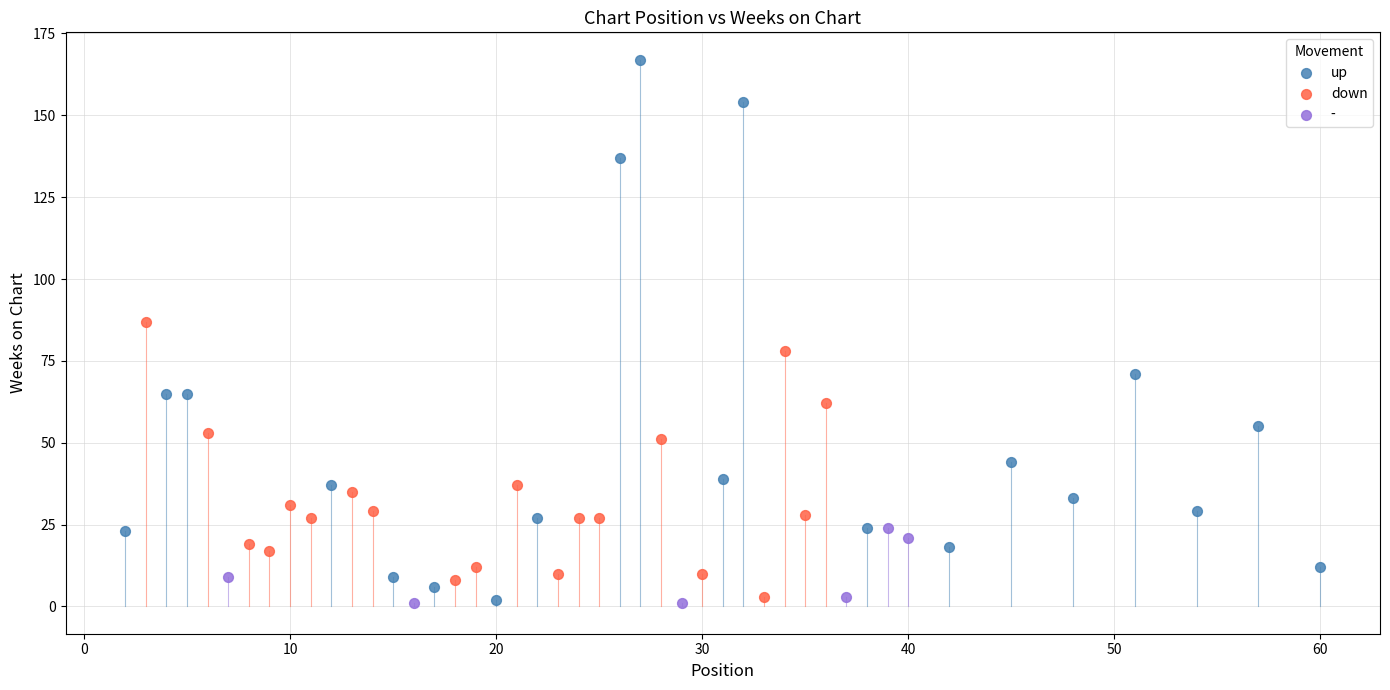

Which series has the largest Y range (max minus min)?

up